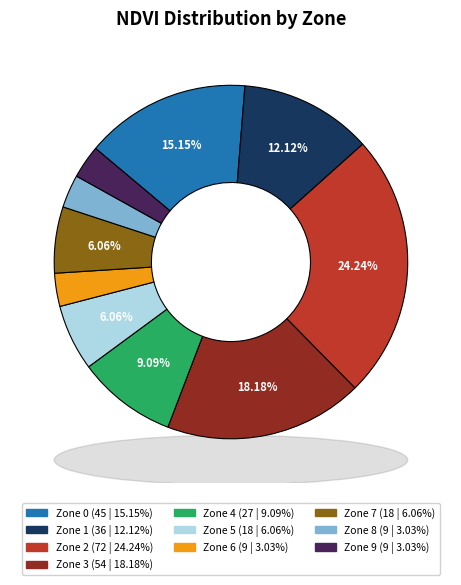

What portion of the pie excludes Zone 7?

93.9%